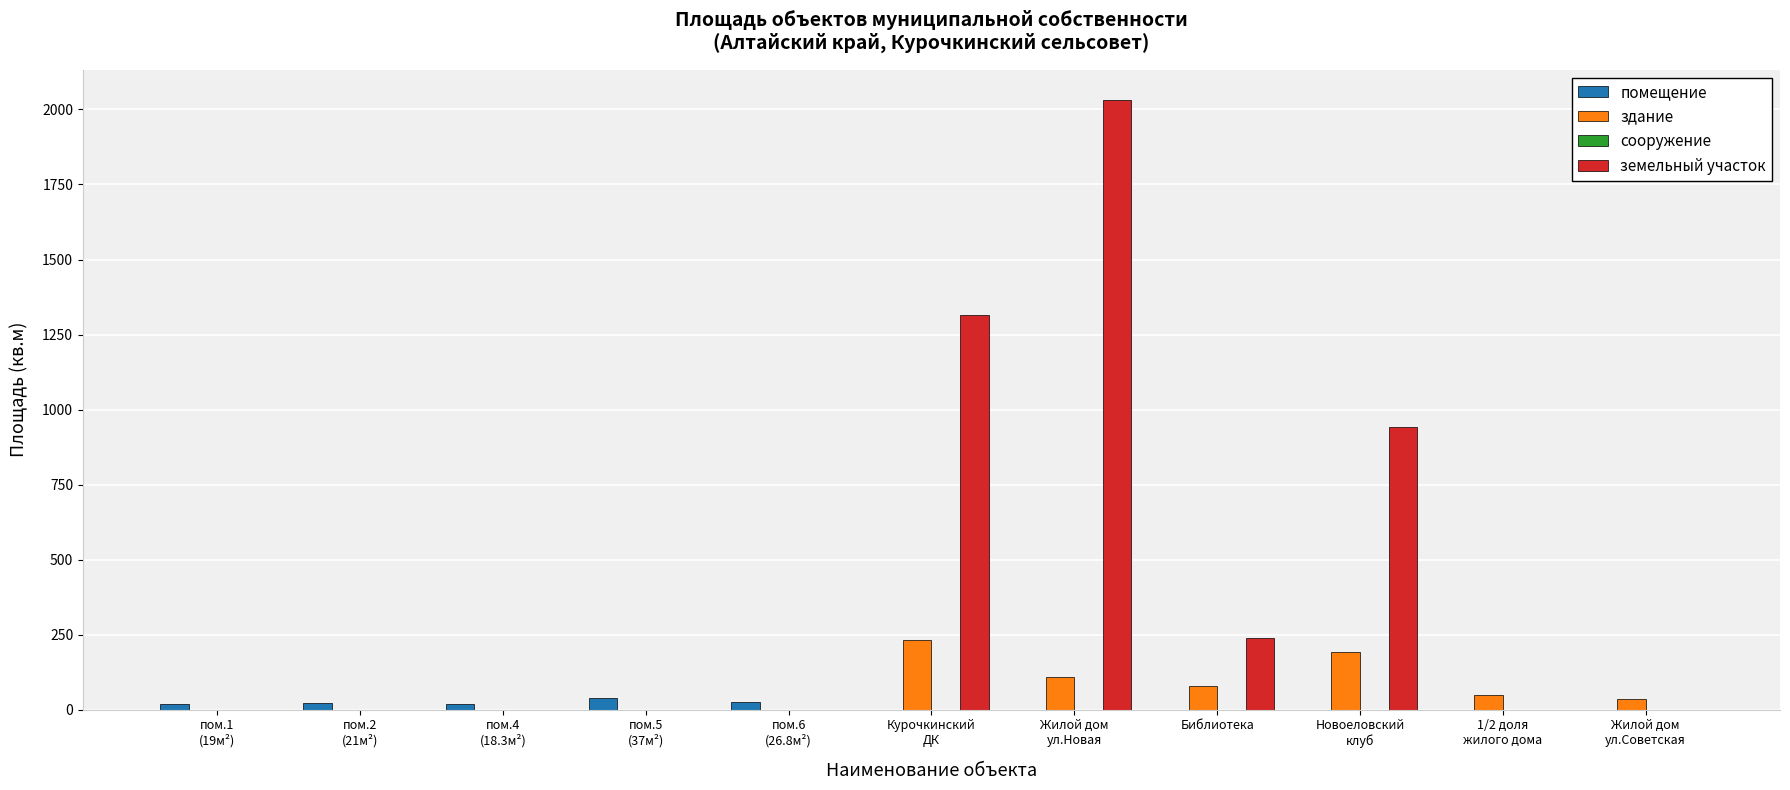

Count the земельный участок values in the range 0 to 943.

9